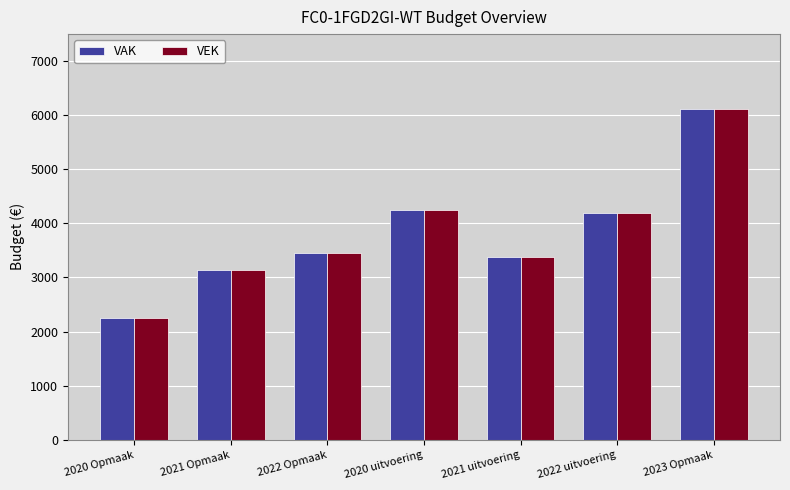

Reading left to right, what are all the values shown in this chart?

VAK: 2020 Opmaak=2256	2021 Opmaak=3147	2022 Opmaak=3451	2020 uitvoering=4250	2021 uitvoering=3380	2022 uitvoering=4190	2023 Opmaak=6109
VEK: 2020 Opmaak=2256	2021 Opmaak=3147	2022 Opmaak=3451	2020 uitvoering=4250	2021 uitvoering=3380	2022 uitvoering=4190	2023 Opmaak=6109